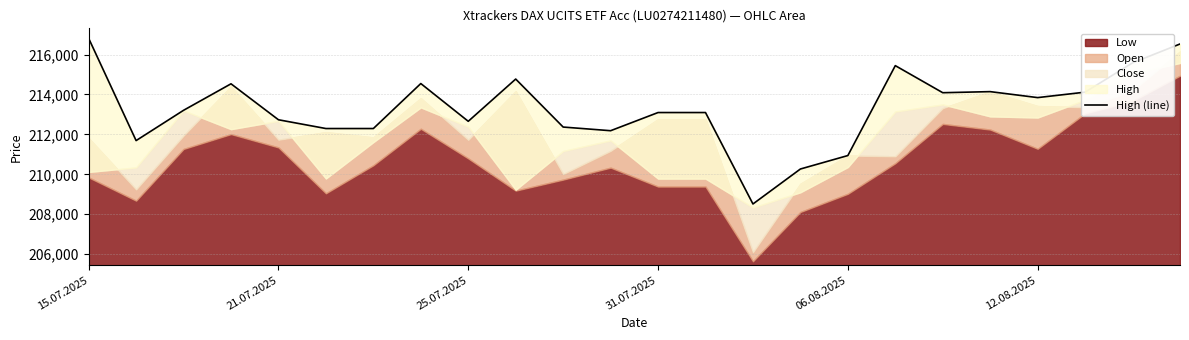

How many categories are shown in the chart?

24